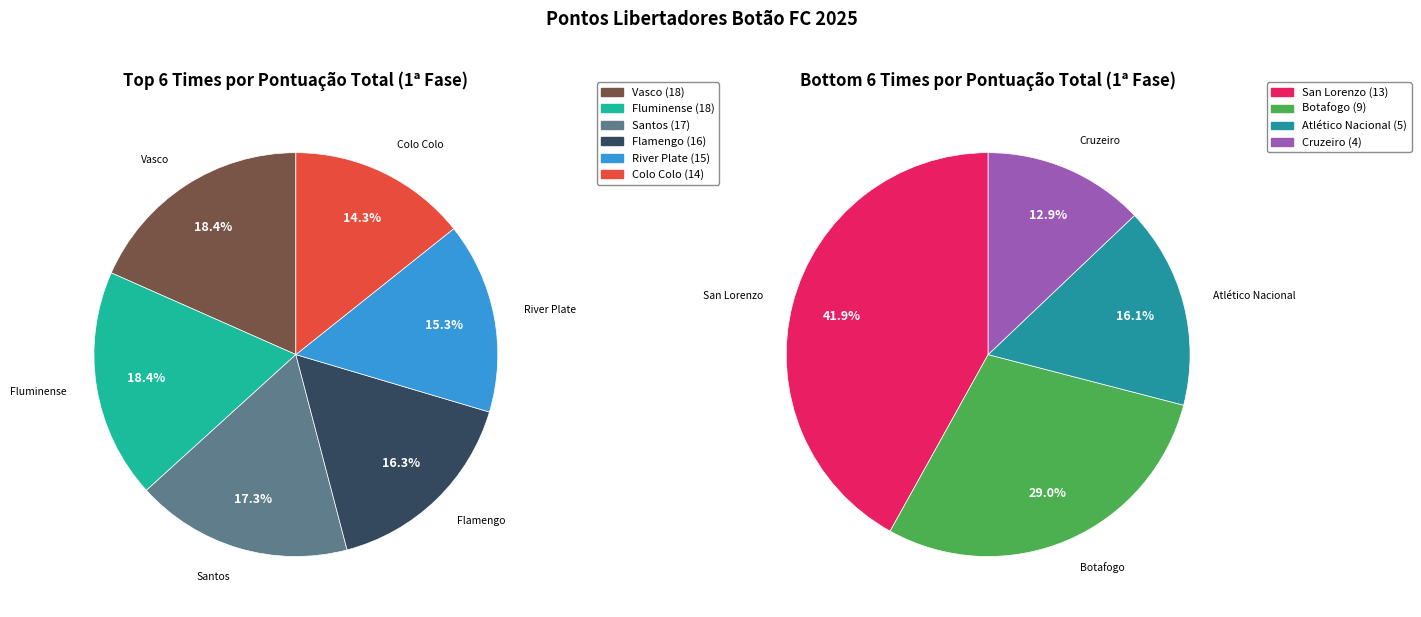

Does Atlético Nacional account for over 50% of the chart?

No